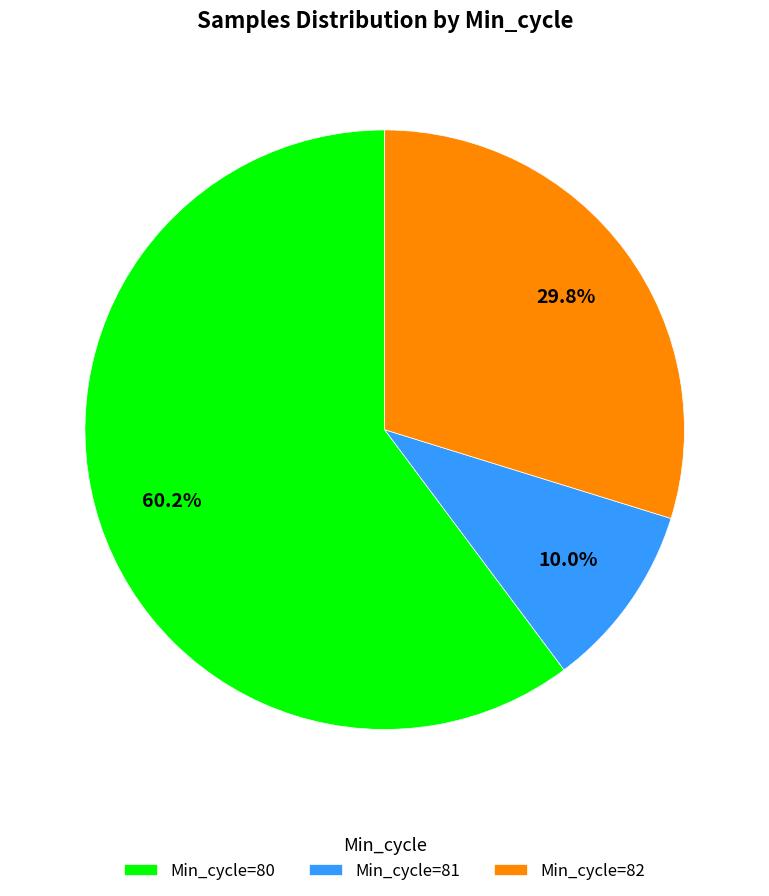

Rank the categories by value from lowest to highest.

Min_cycle=81, Min_cycle=82, Min_cycle=80